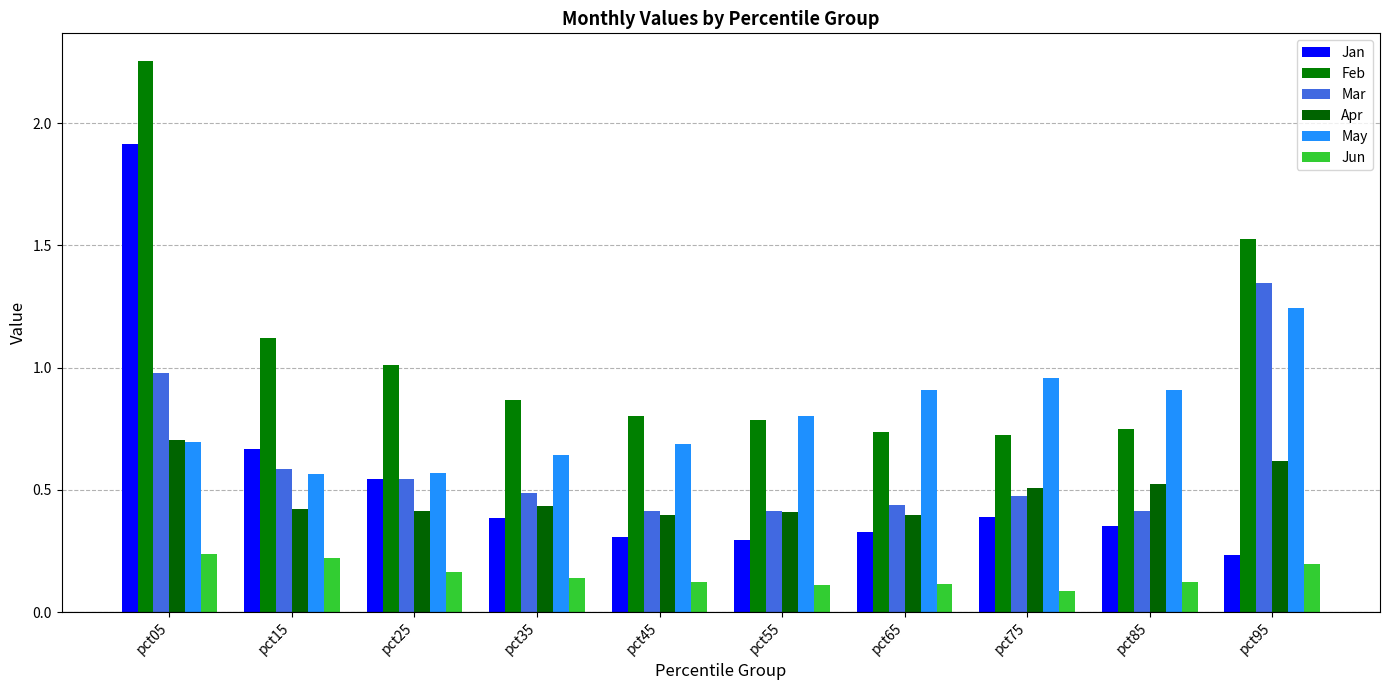

At which category is the sum across all series the highest?

pct05